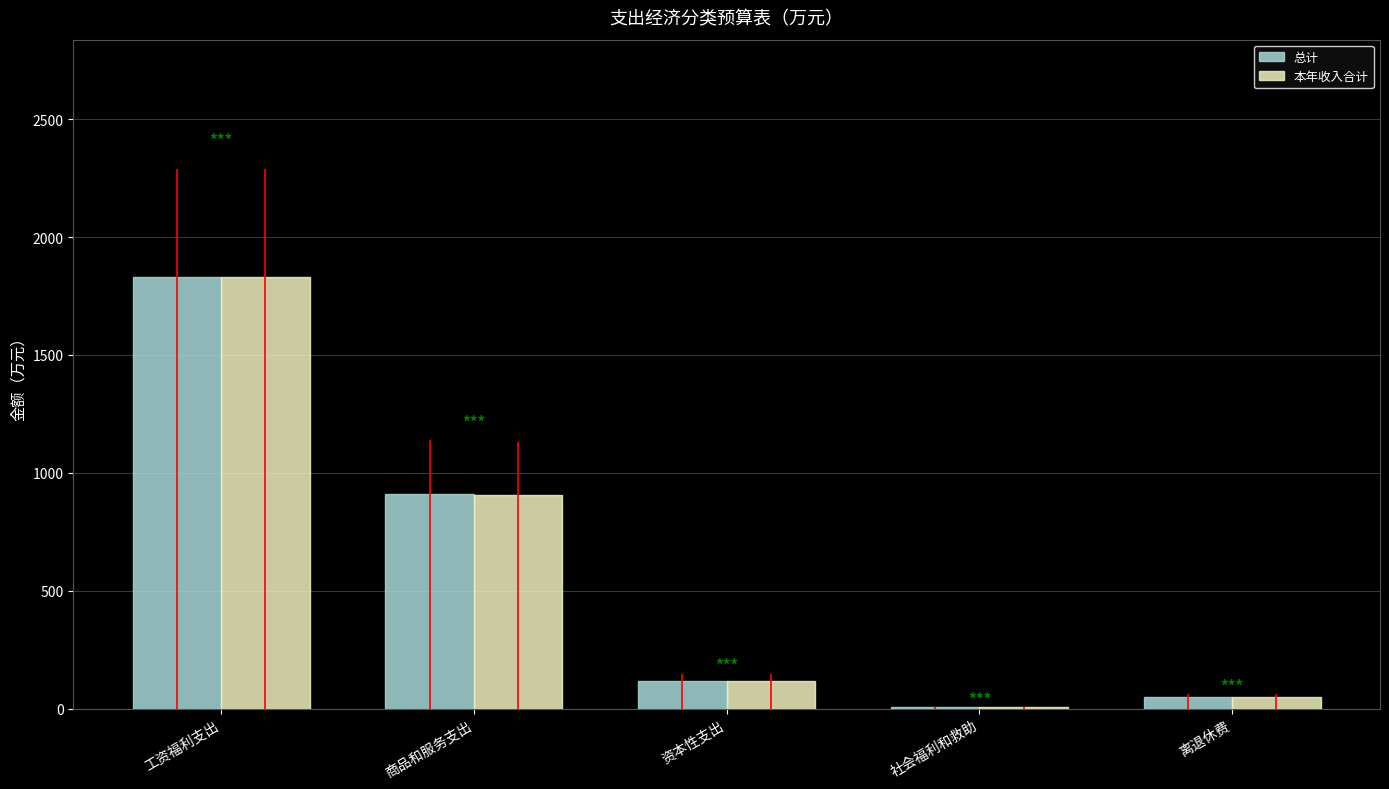

What is the value of the 总计 bar at the 5th from the left?

48.2